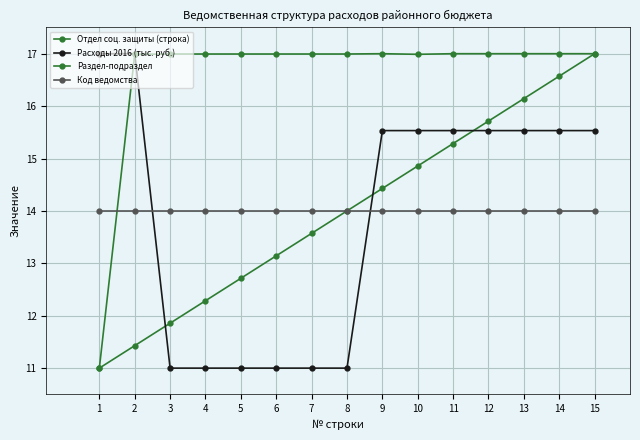

What is the sum of all Код ведомства values?

210.0